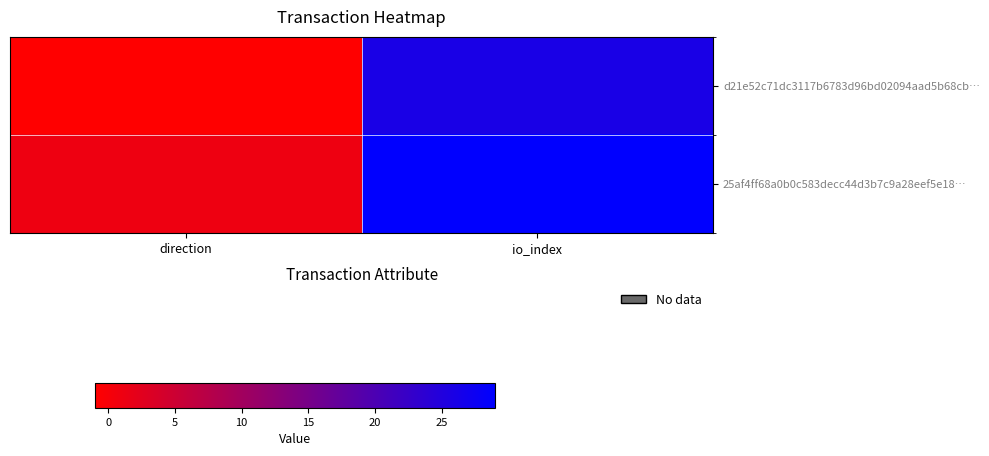

Reading left to right, list all the values displayed in this chart.

d21e52c71dc3117b6783d96bd02094aad5b68cb…: direction=-1	io_index=26
25af4ff68a0b0c583decc44d3b7c9a28eef5e18…: direction=1	io_index=29